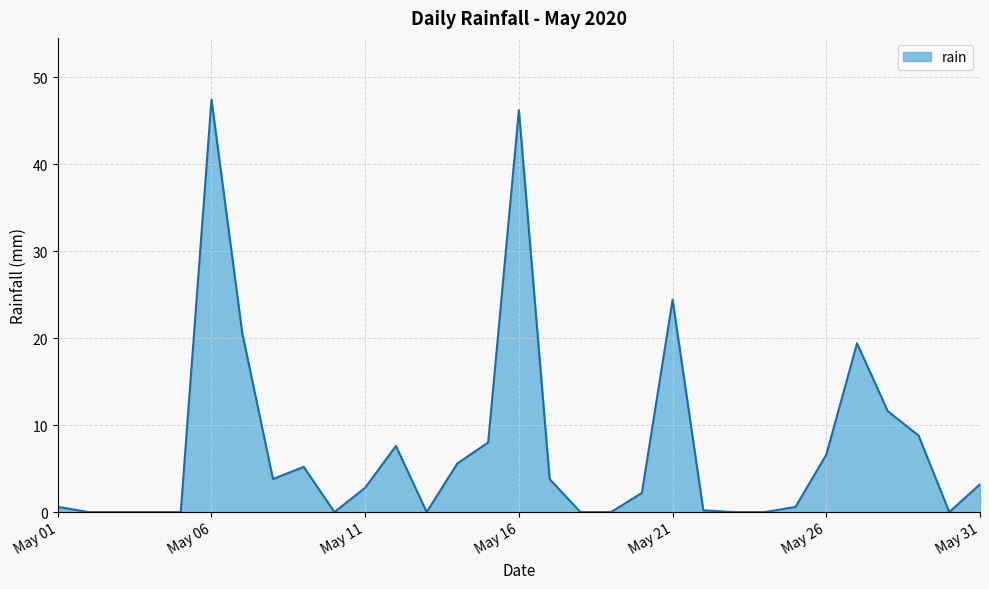

What is the greatest value displayed?

47.4